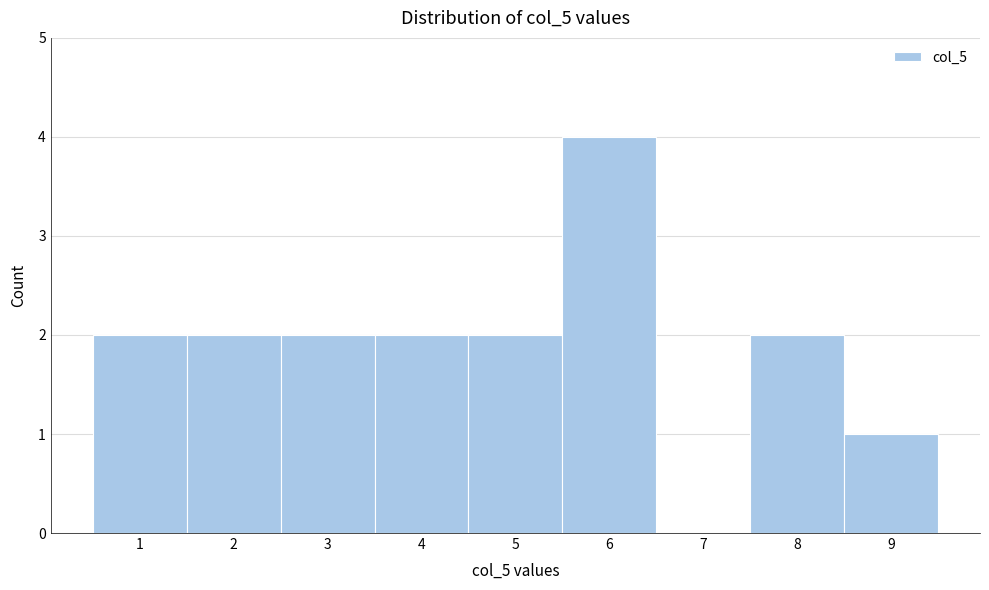

How tall is the bar that spans 3.5 to 4.5 on the x-axis? The values are not printed on the chart, so give them approximately, as read against the axis.

2